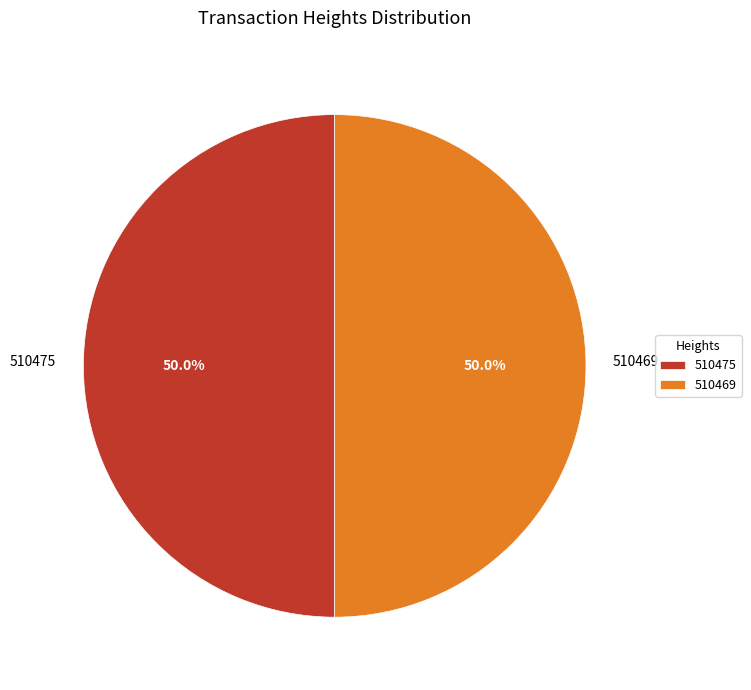

What is the total percentage of 510469 and 510475?

100.0%